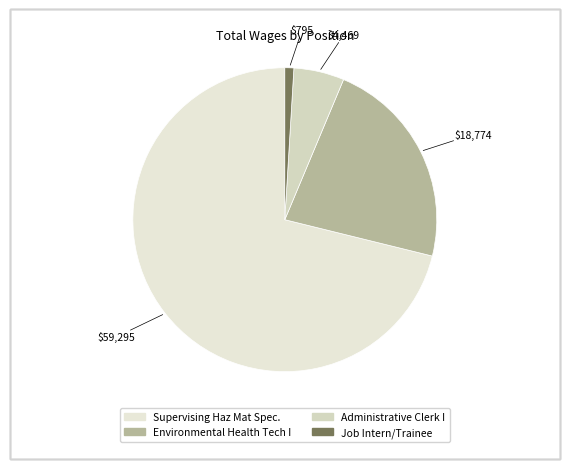

What percentage is the Job Intern/Trainee slice, to the nearest percent?

1%